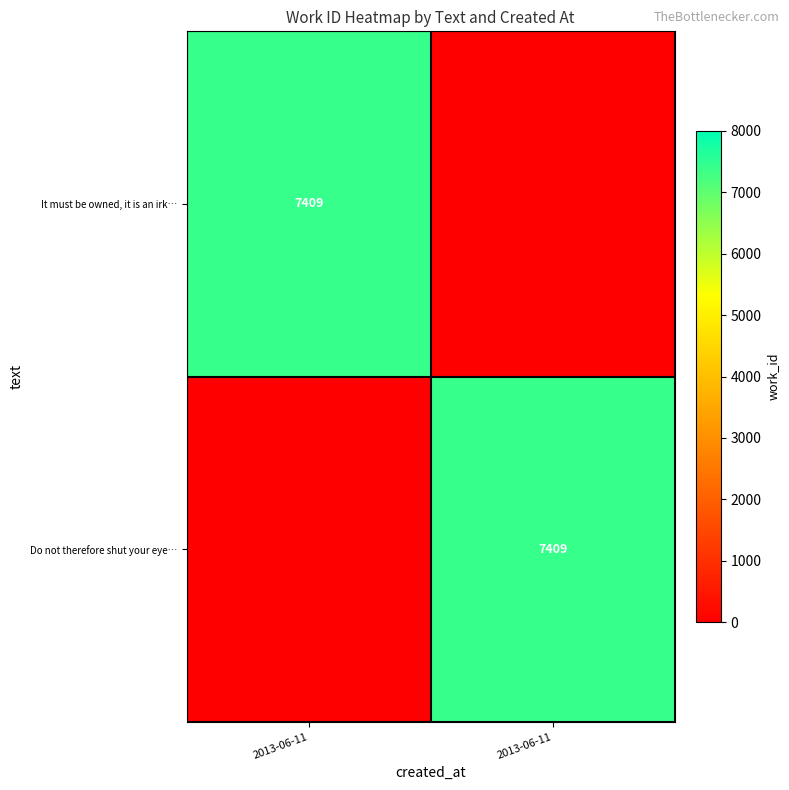

Which series changed the most between 2013-06-11 and 2013-06-11?

It must be owned, it is an irk…